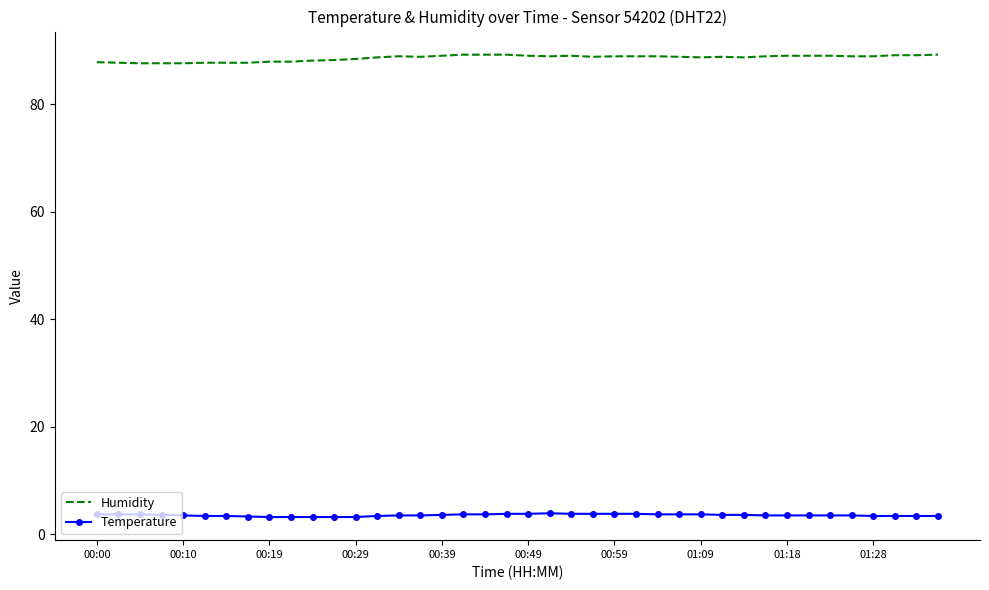

Rank the series by their average value, from lowest to highest.

Temperature, Humidity